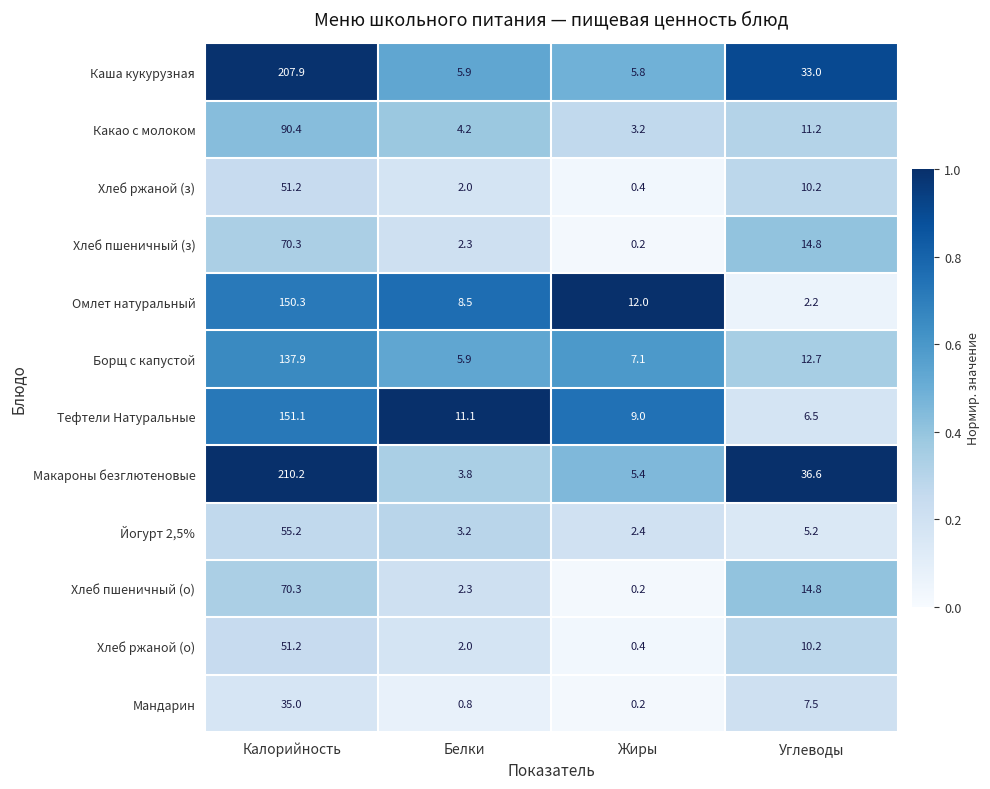

What is the total value across all series at Калорийность?

1281.0